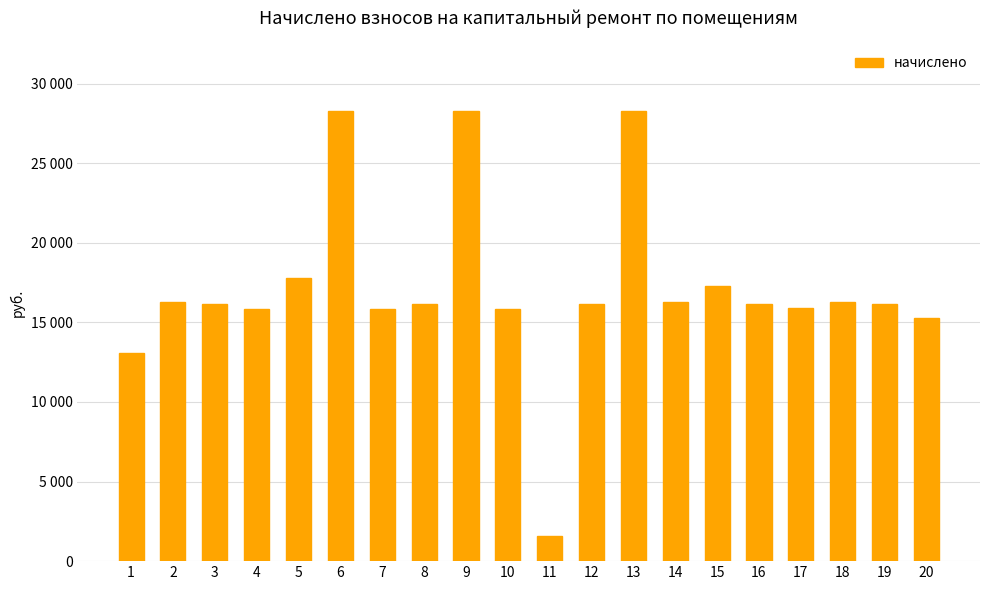

At which label does the data first exceed 16181?

2